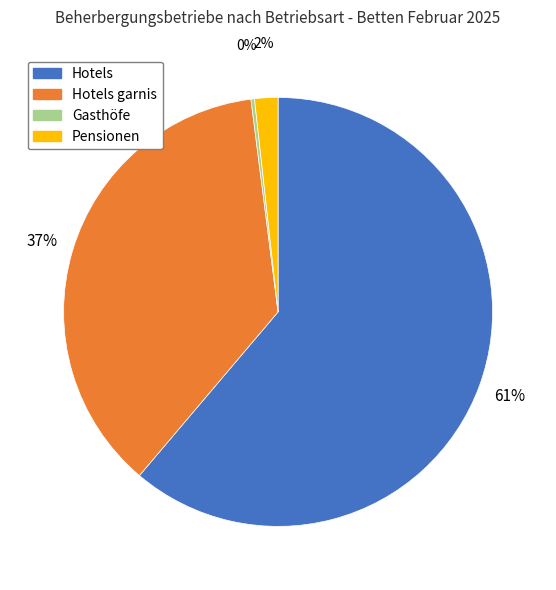

To the nearest percent, what is the average slice percentage?

25%